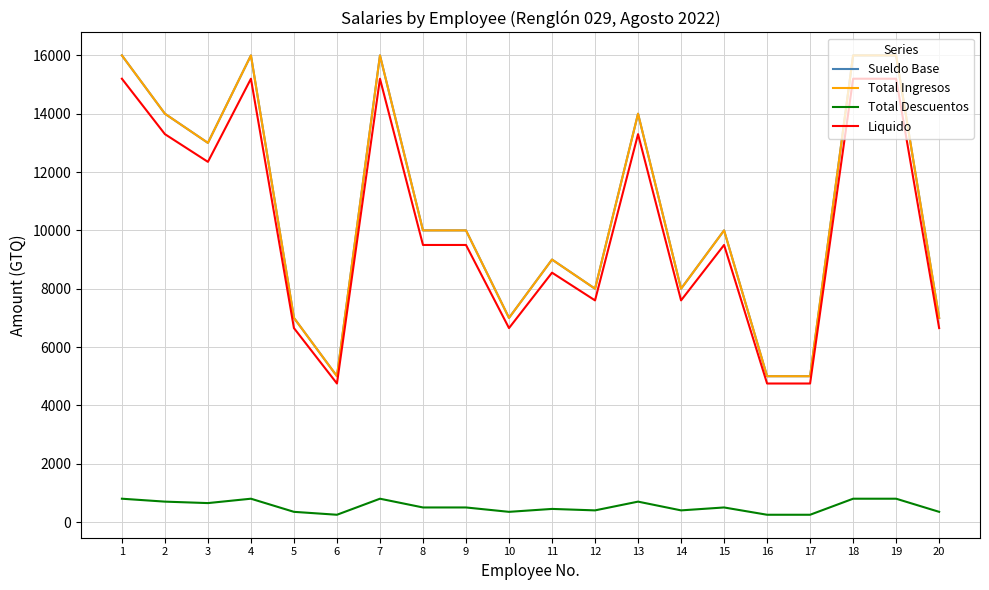

What is the sum of the Total Ingresos values at 18 and 17?

21000